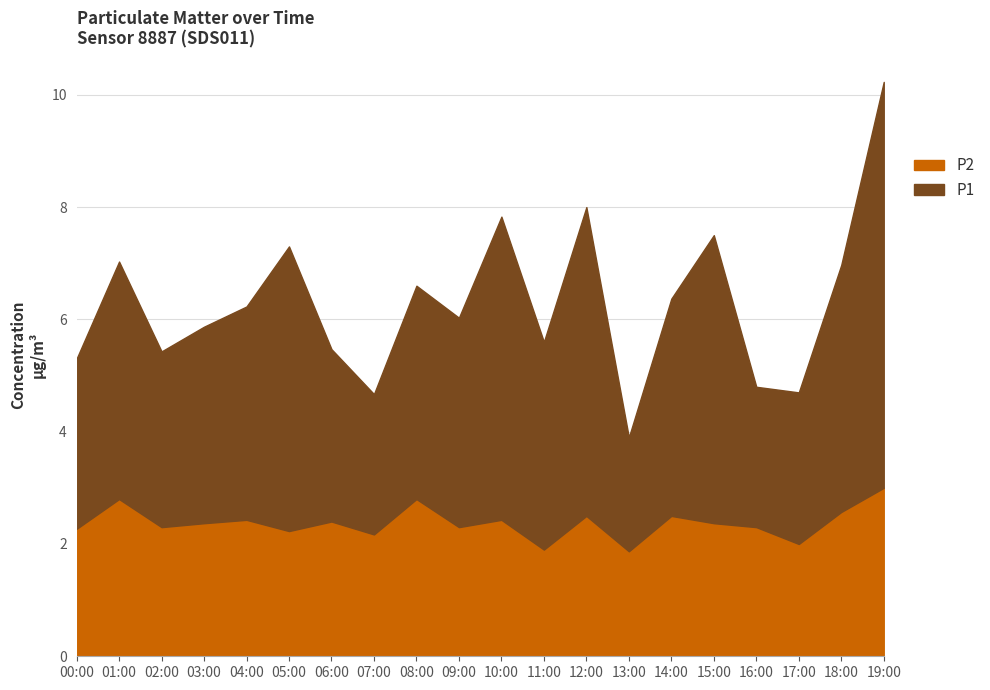

What is the difference between the P1 values at 15:00 and 01:00?

0.5